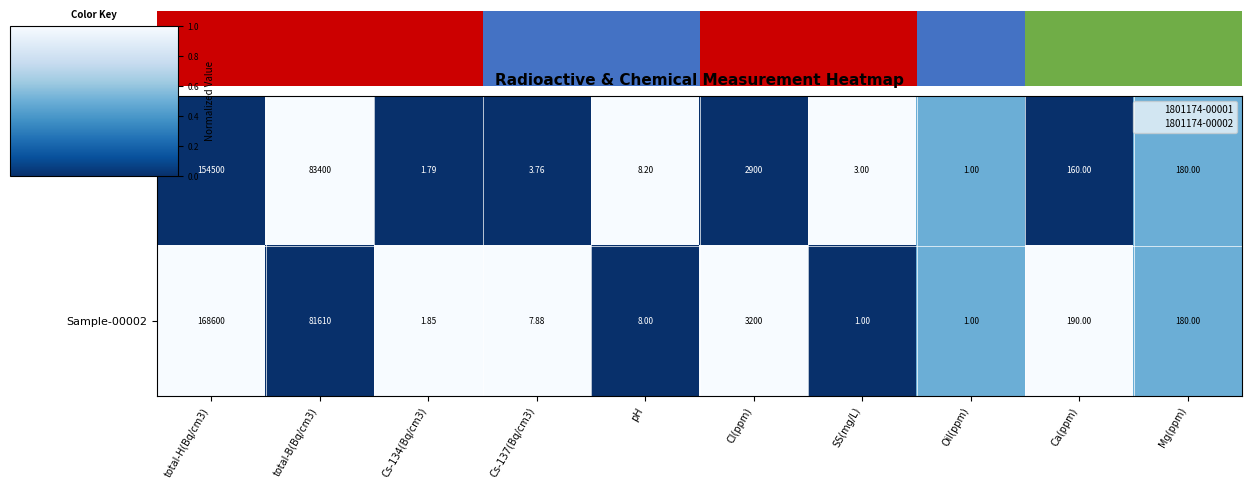

Is it true that Sample-00001 equals 0.5 at Oil(ppm)?

True